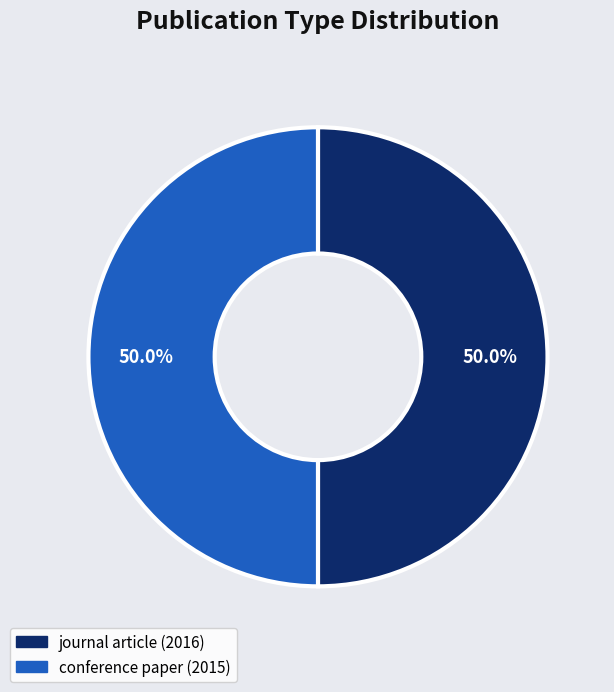

The conference paper (2015) slice represents 39% of the pie. True or false?

False